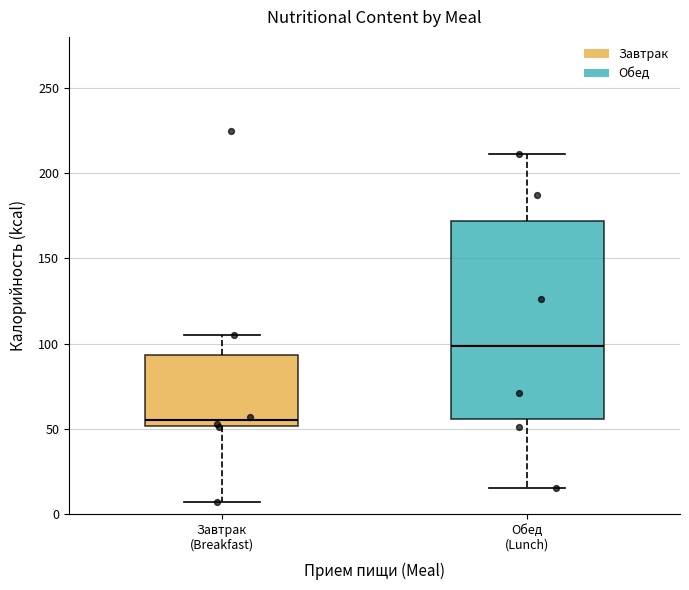

Reading left to right, read every box against the y-axis: the position of its median line, the range the box covers, and the ends of its whiskers. The values are not printed on the chart, so give them approximately, as read against the axis.

Завтрак (Breakfast): median 55, box 50 to 95, whiskers 5 to 105
Обед (Lunch): median 100, box 55 to 170, whiskers 15 to 210